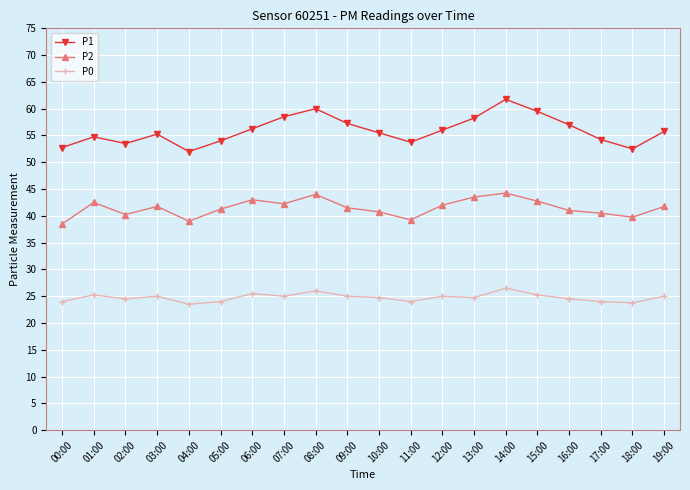

How many lines are shown in the chart?

3